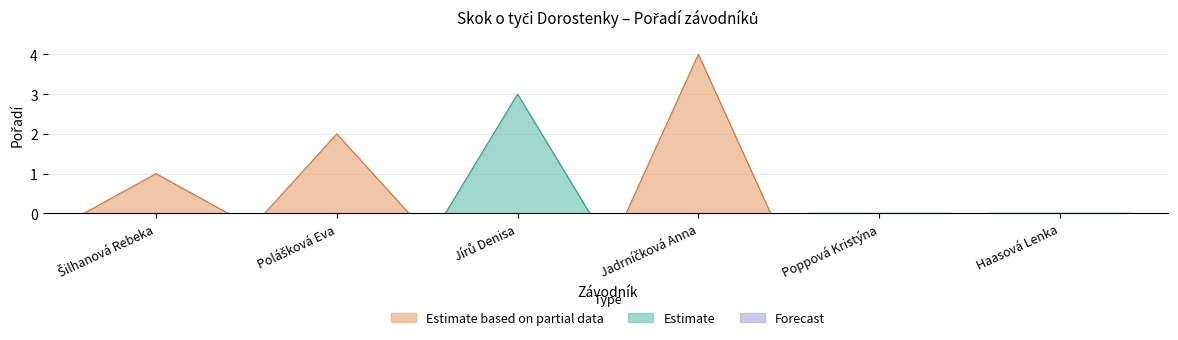

What is the sum of the values at Polášková Eva and Poppová Kristýna?

2